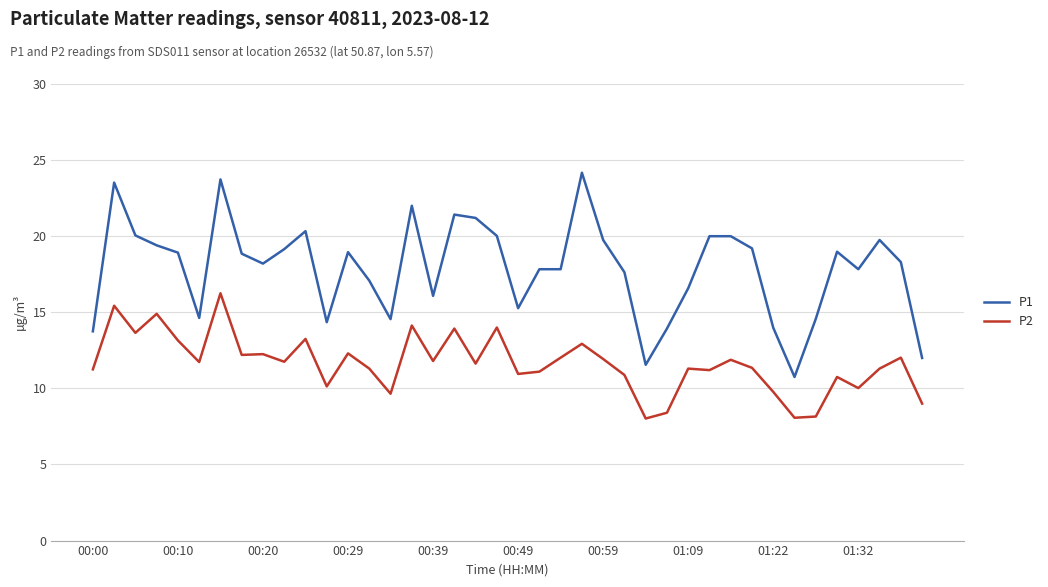

Which series has the widest spread of values?

P1